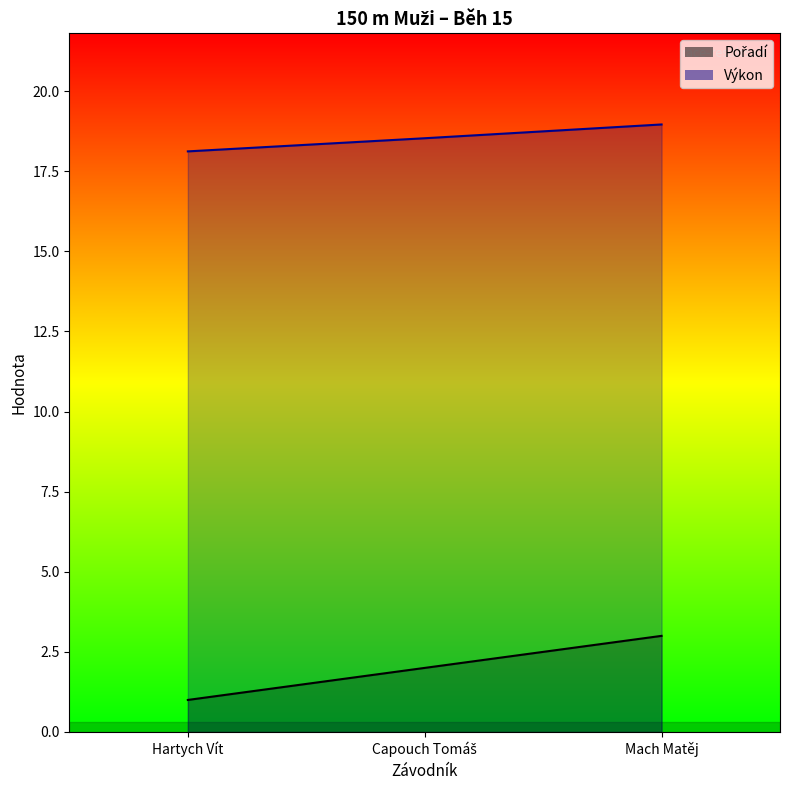

How many lines are shown in the chart?

2